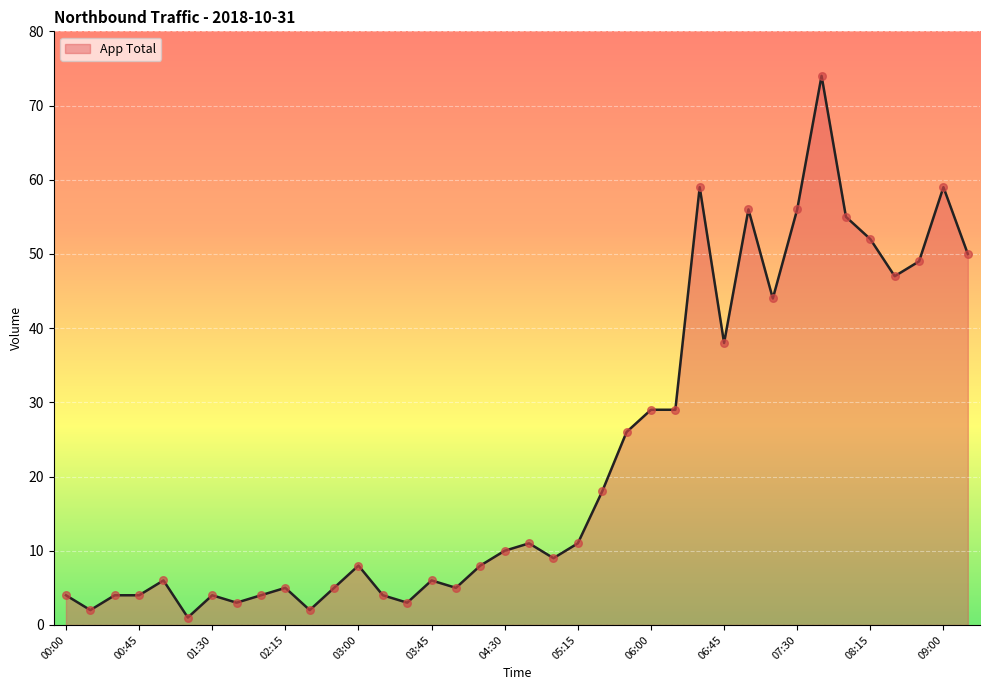

What is the greatest value displayed?

74